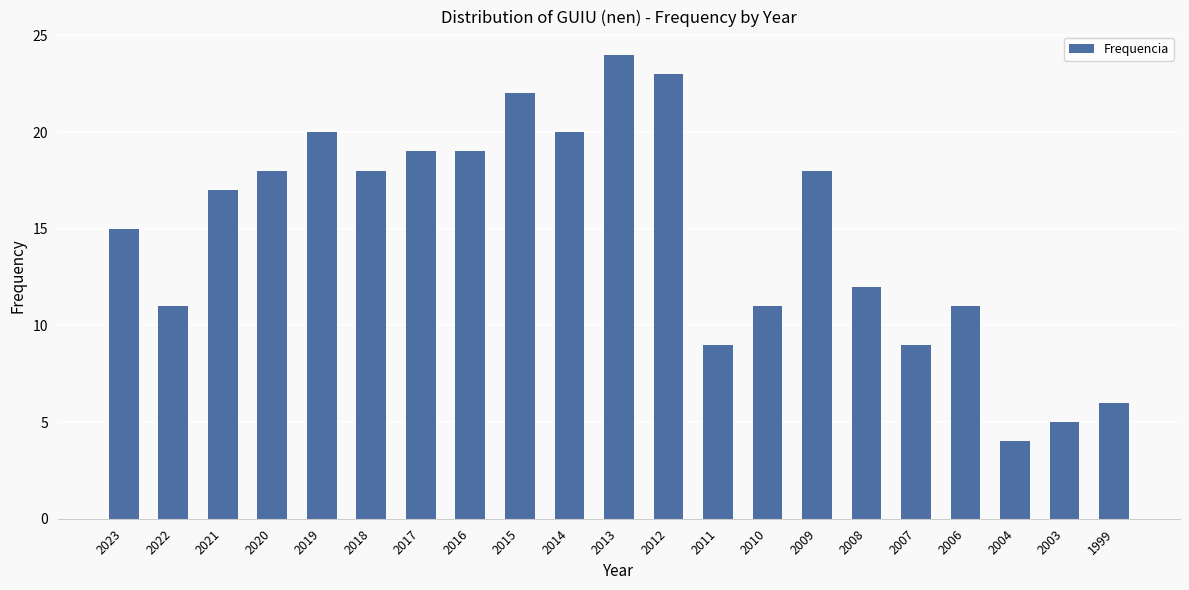

Is it true that the value at 2008 is 8?

False